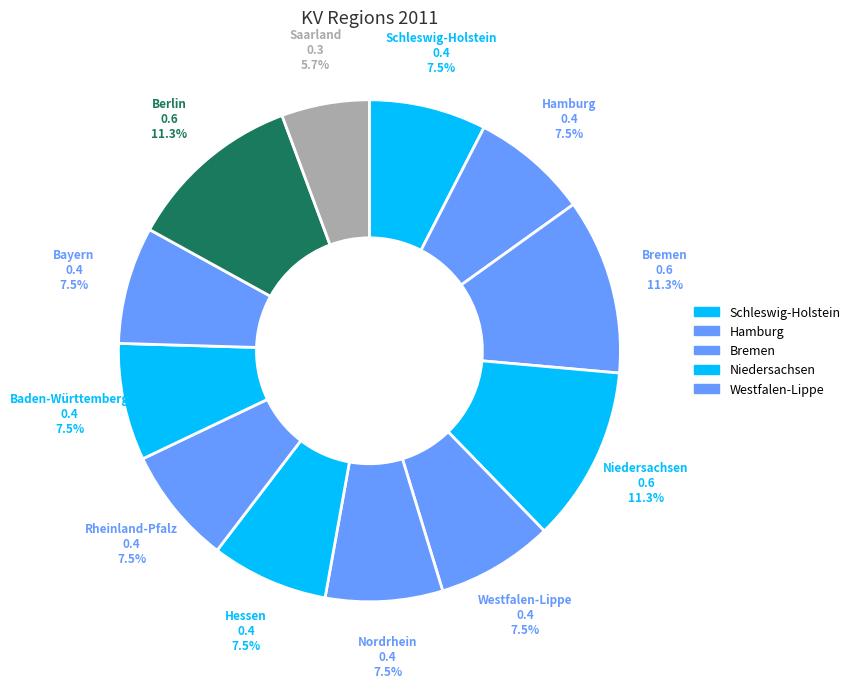

To the nearest percent, what is the difference between the largest and smallest slice percentages?

6%